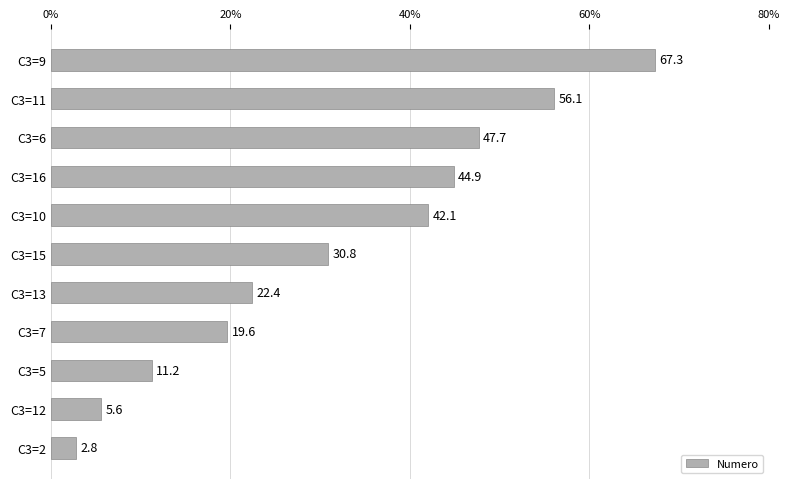

What position from the top is C3=15?

6